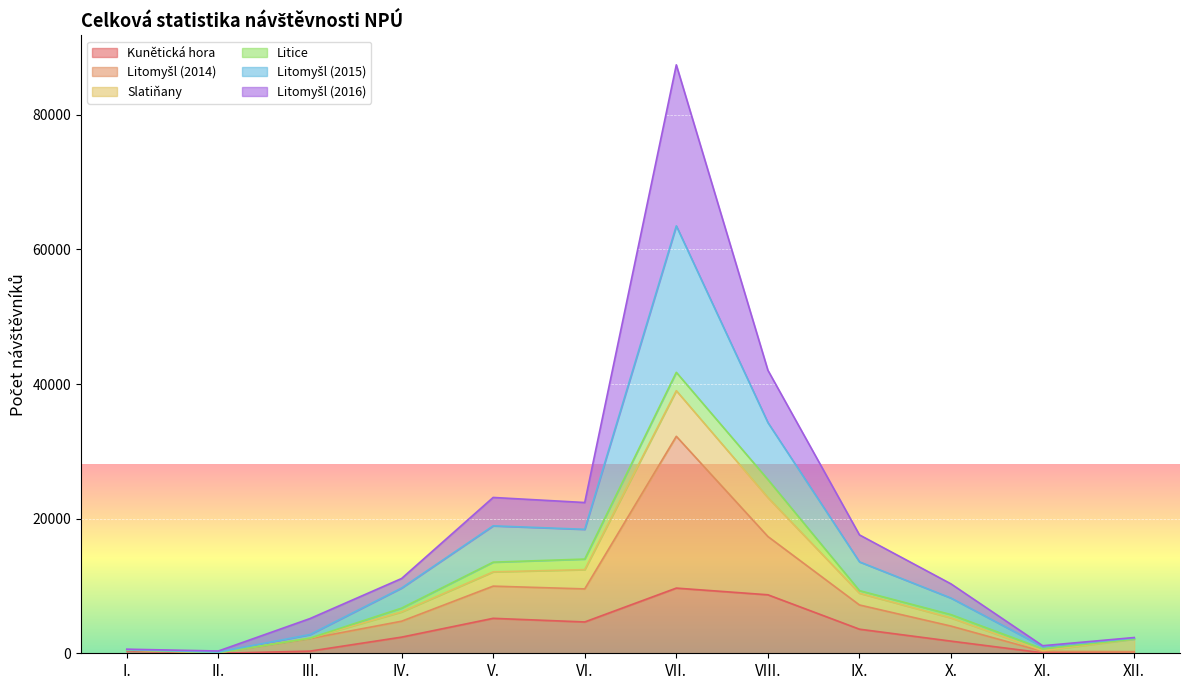

At which category is the sum across all series the highest?

VII.